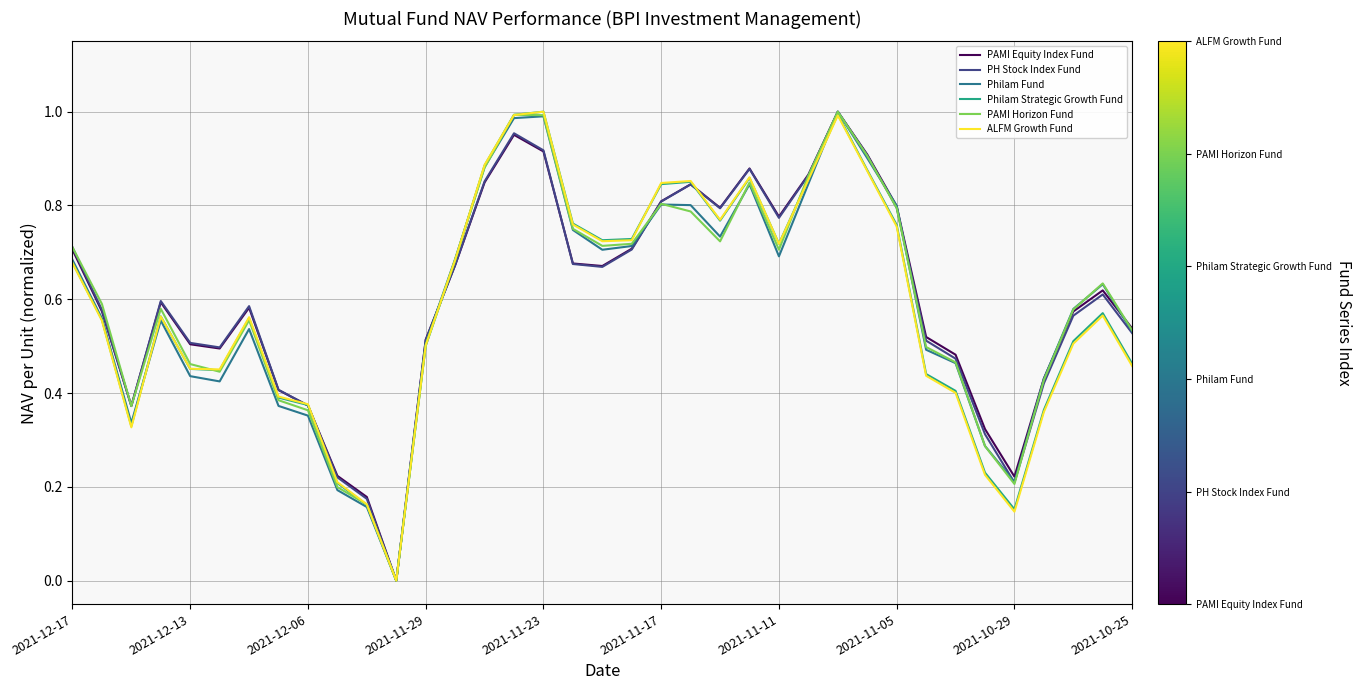

How many intersections are there between ALFM Growth Fund and PH Stock Index Fund?

4